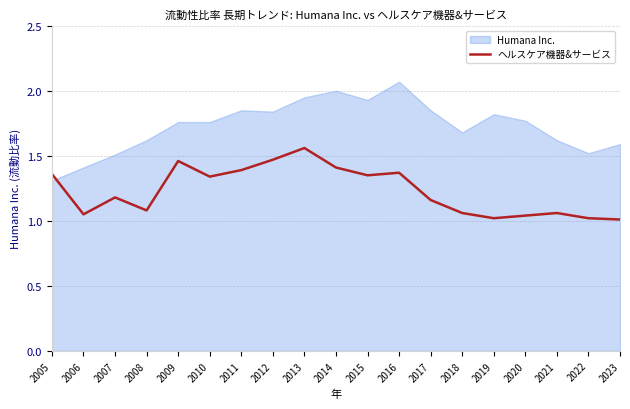

What is the difference between the maximum and minimum values in the Humana Inc. series?

0.8